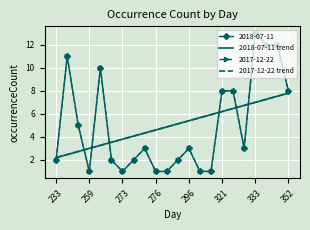

True or false: 2018-07-11 trend and 2017-12-22 trend cross at least once.

False